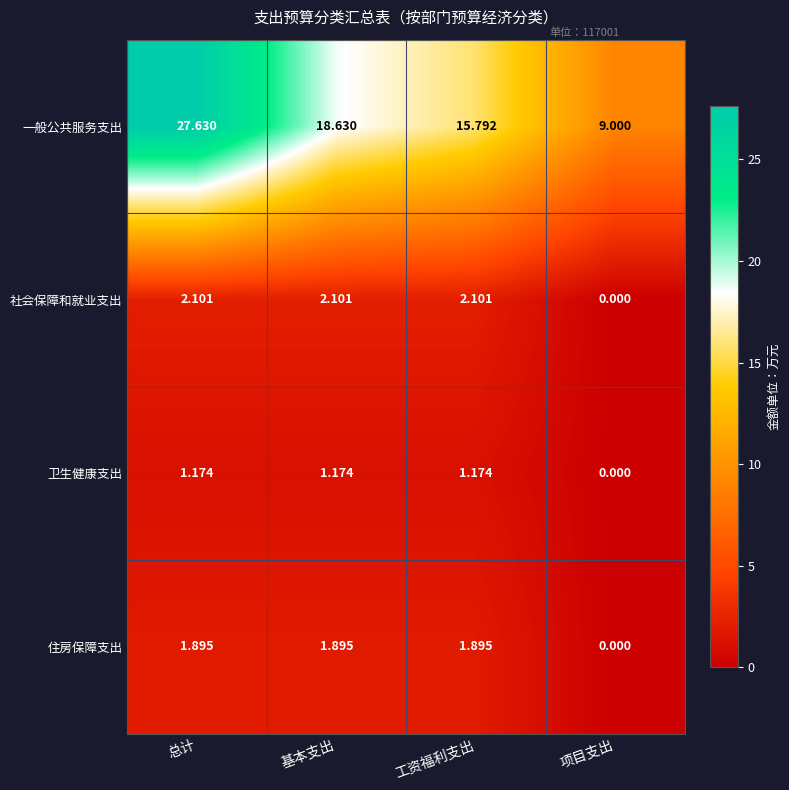

At which label does 一般公共服务支出 first exceed 18?

总计